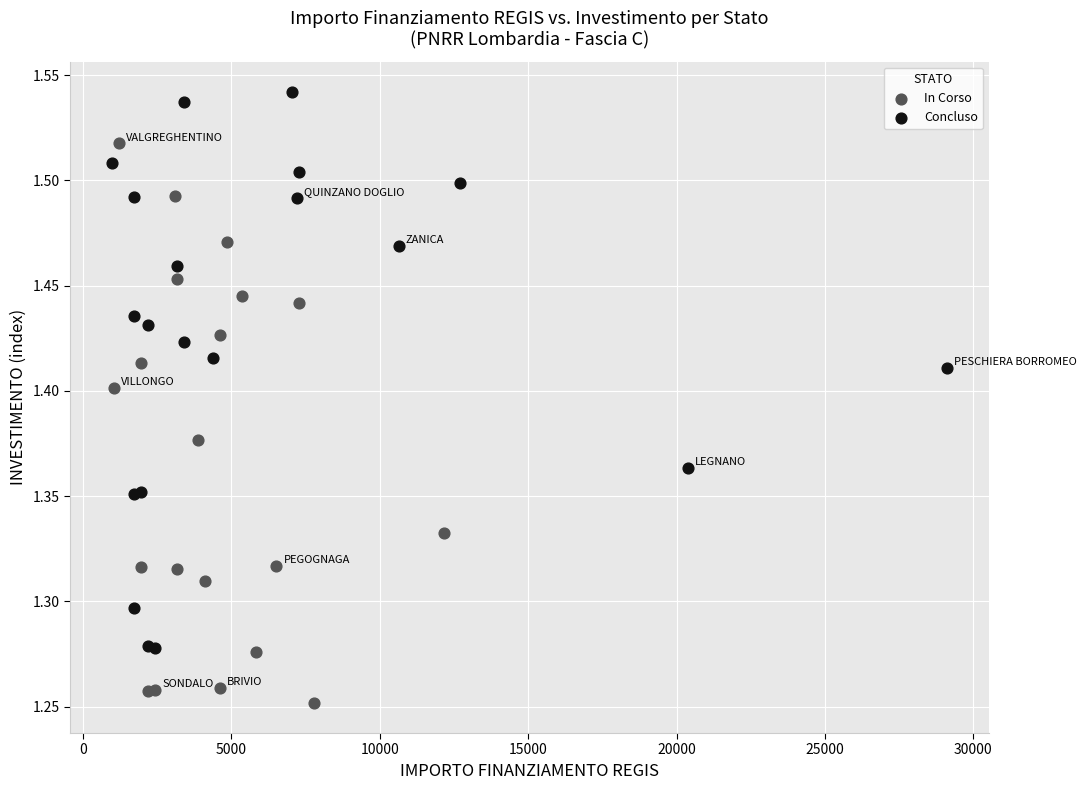

Which series contains the highest Y value?

Concluso